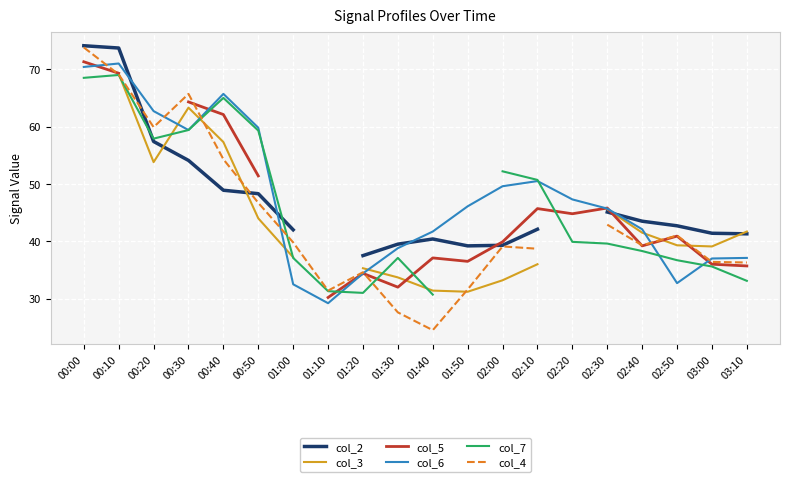

Is it true that col_5 equals 69.3 at 00:10?

True